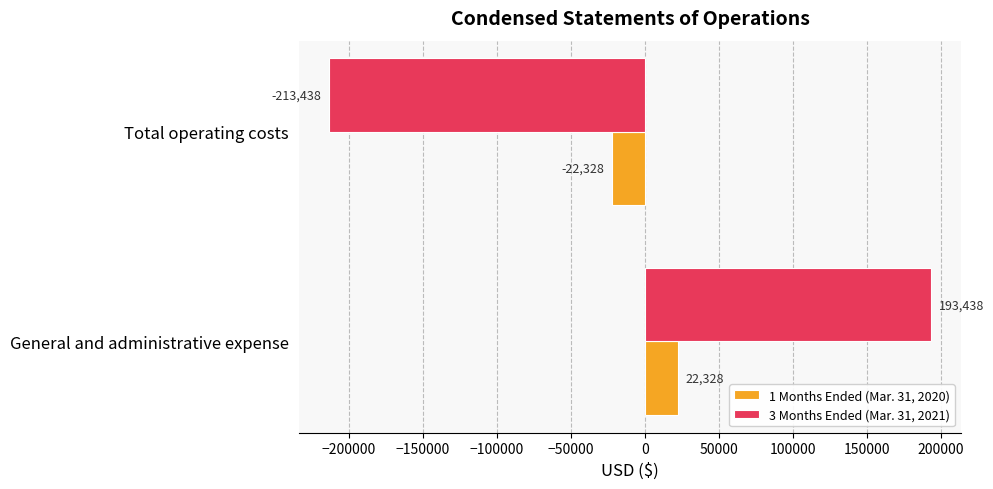

What are all the series names shown in the legend?

1 Months Ended (Mar. 31, 2020), 3 Months Ended (Mar. 31, 2021)